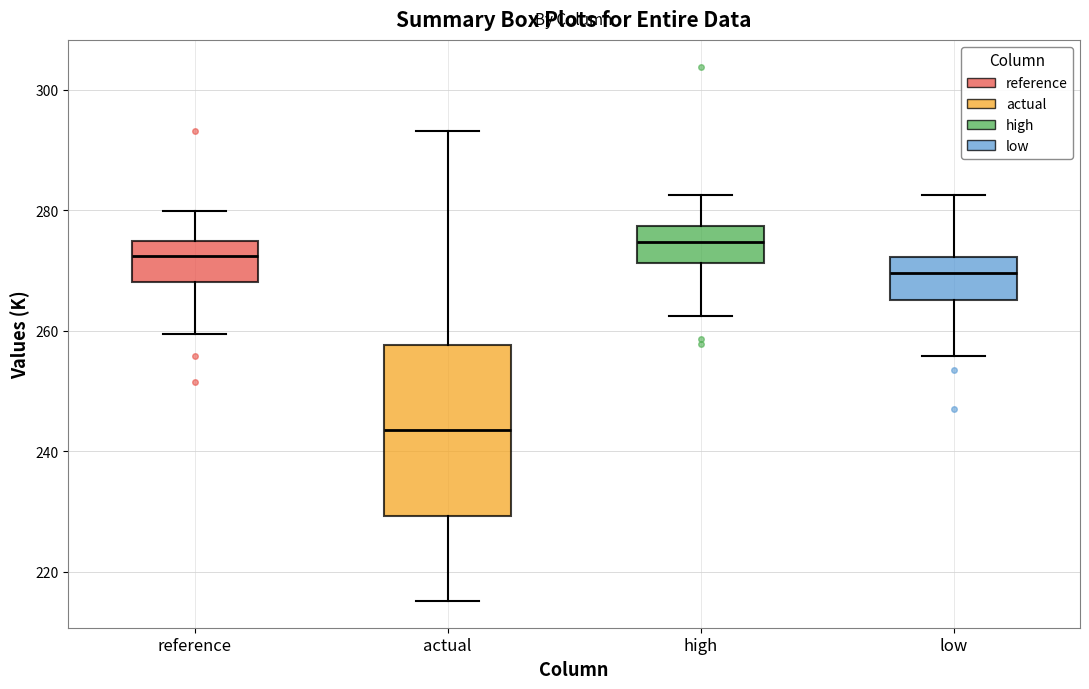

Where does the lower whisker of the box for low end on the y-axis? The values are not printed on the chart, so give them approximately, as read against the axis.

256